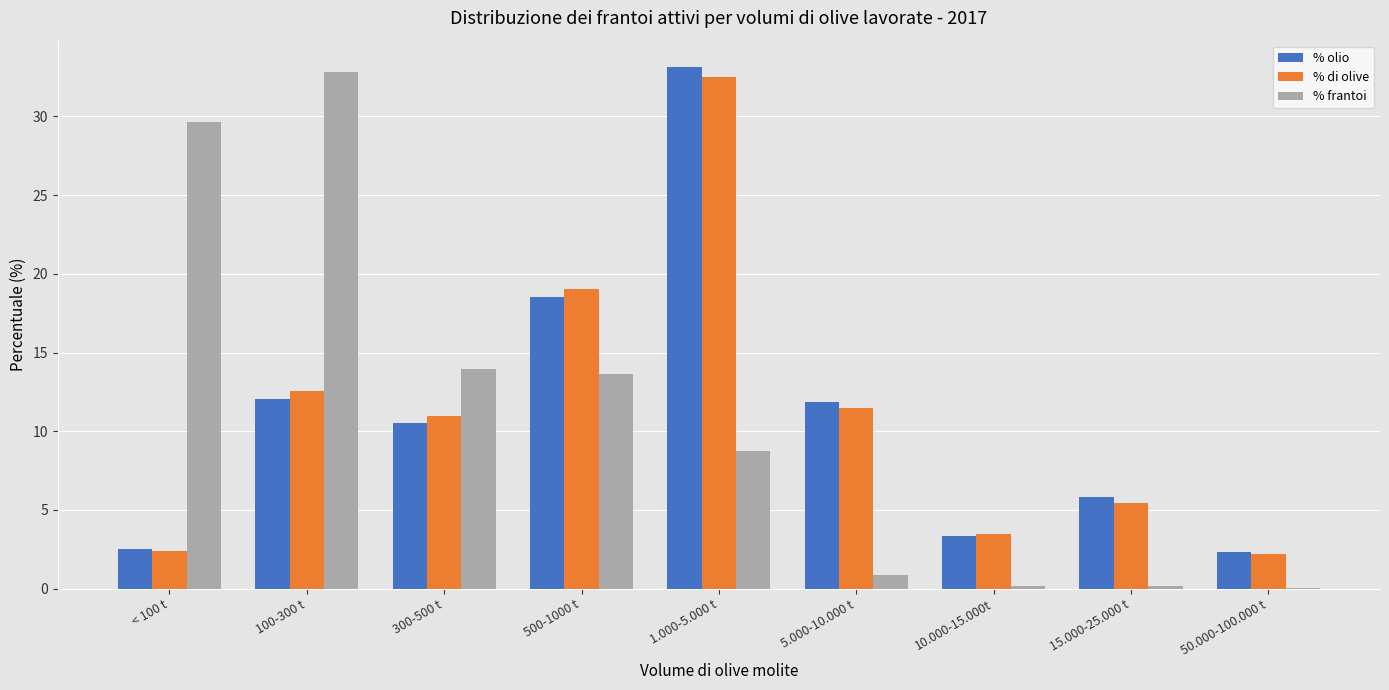

Are the bars horizontal?

No